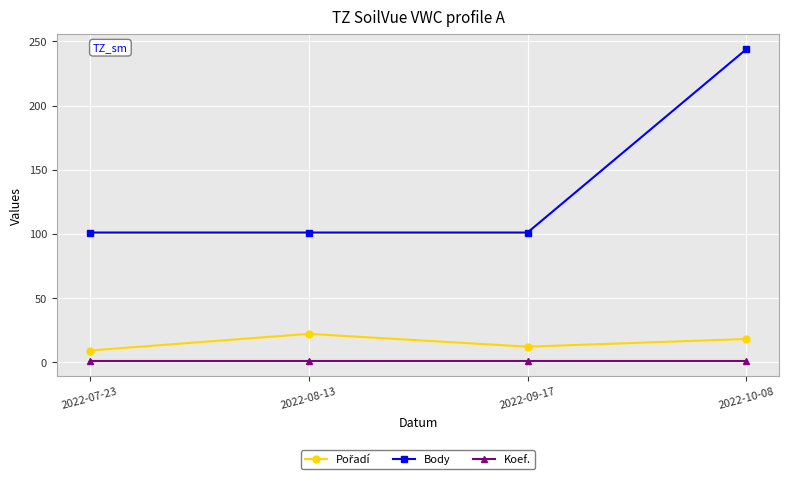

What is the spread (max minus min) of values at 2022-09-17?

100